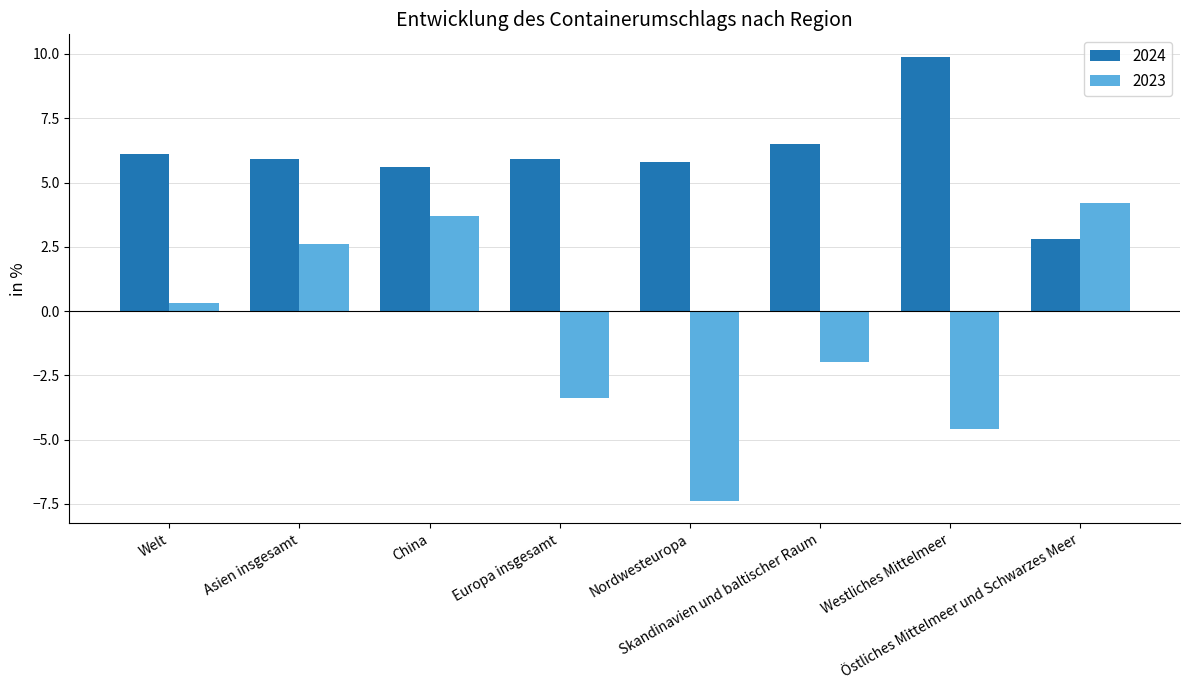

The value of 2023 at Asien insgesamt is 2.6. True or false?

True